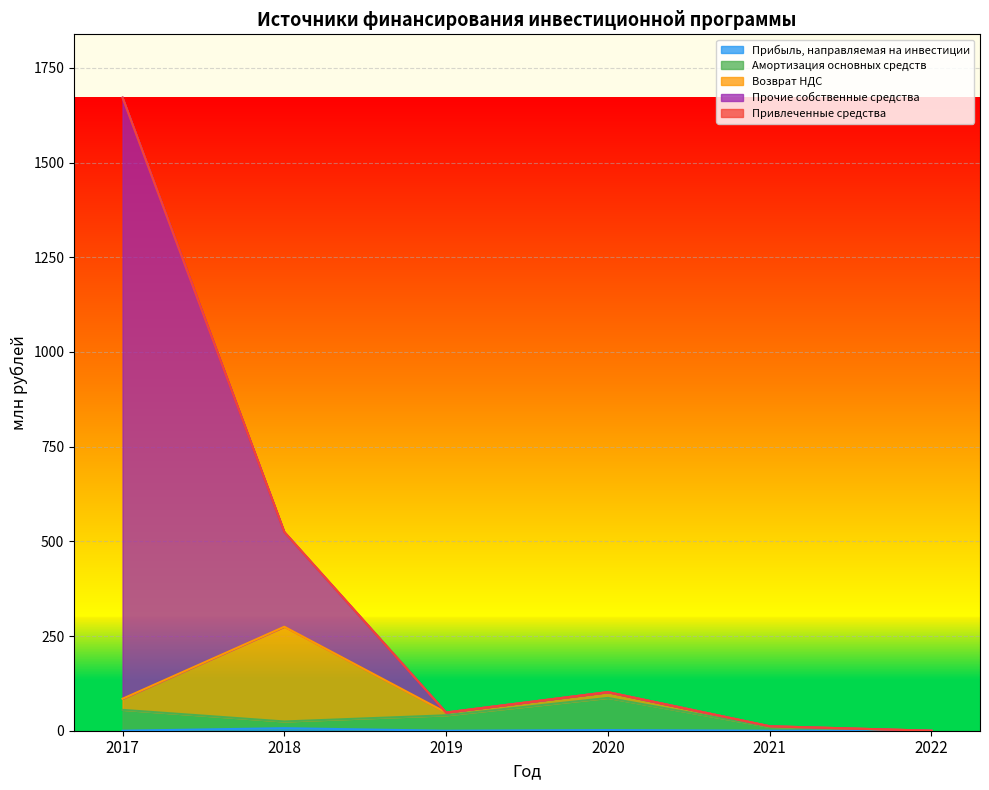

At which category is the sum across all series the highest?

2017